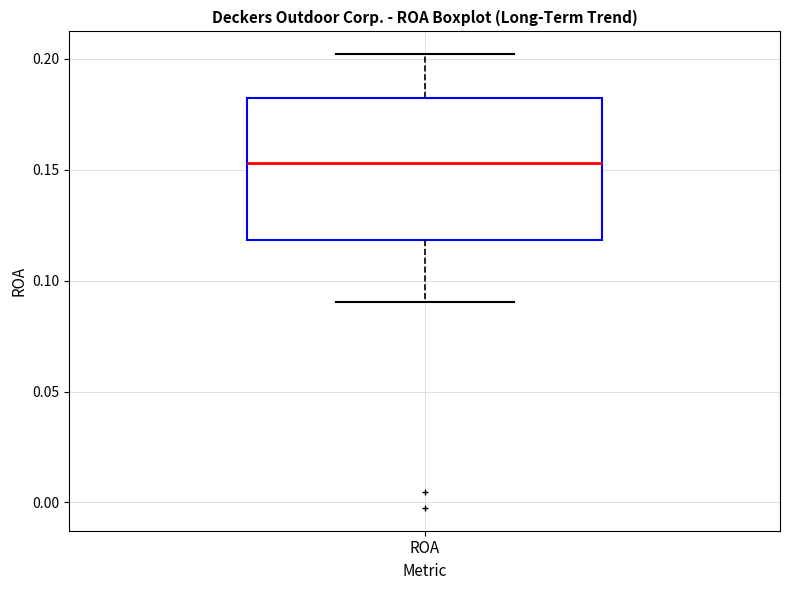

Read this box plot against the y-axis: the position of the median line, the range covered by the box, and the ends of both whiskers. The values are not printed on the chart, so give them approximately, as read against the axis.

median 0.155, box 0.120 to 0.180, whiskers 0.090 to 0.200